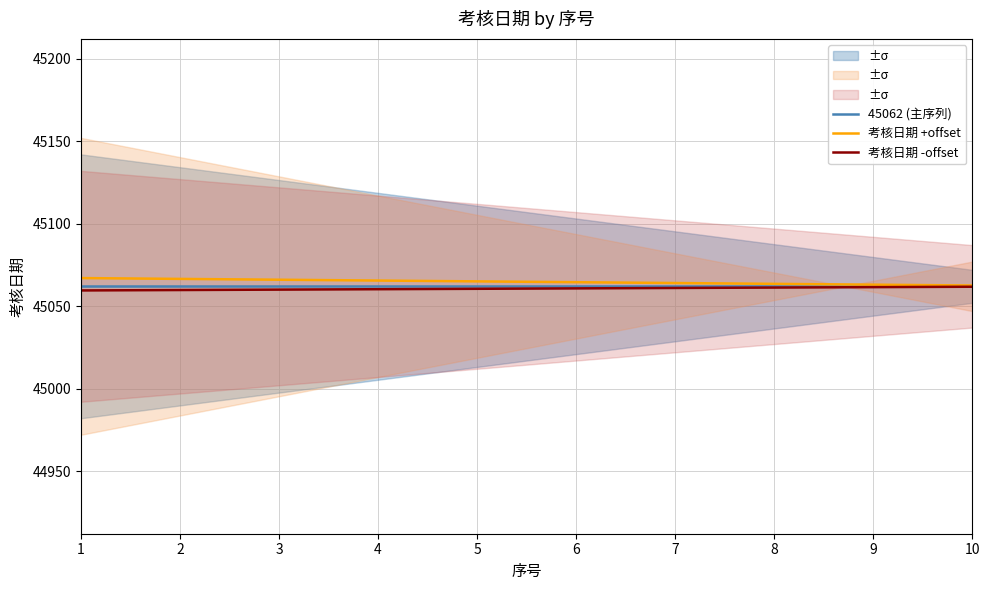

Which series has the largest total across all categories?

考核日期 +offset